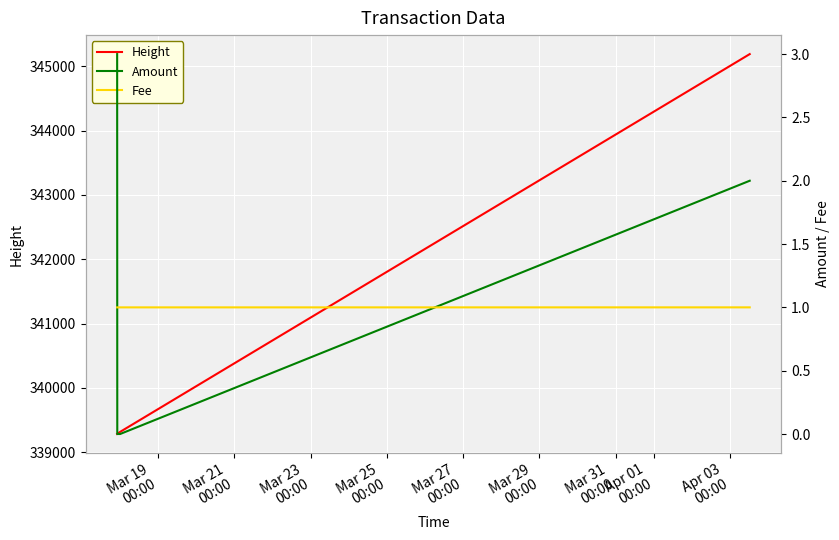

What is the highest value of the Height series?

345190